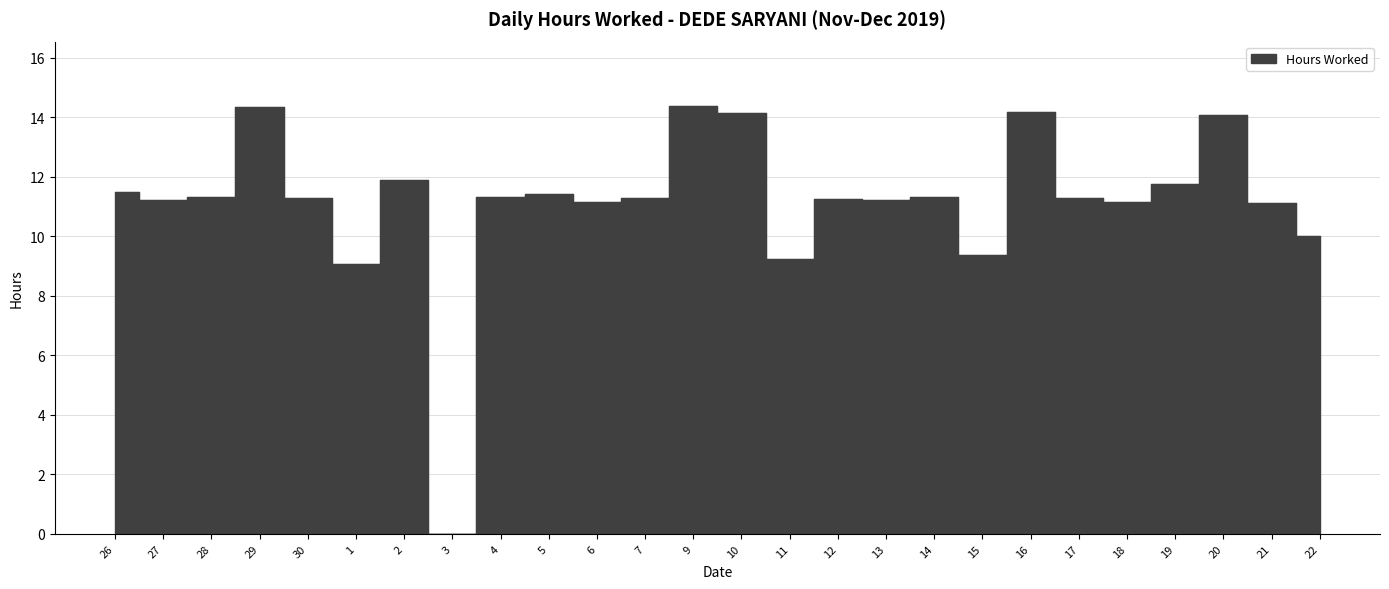

What position from the right is 12?

11